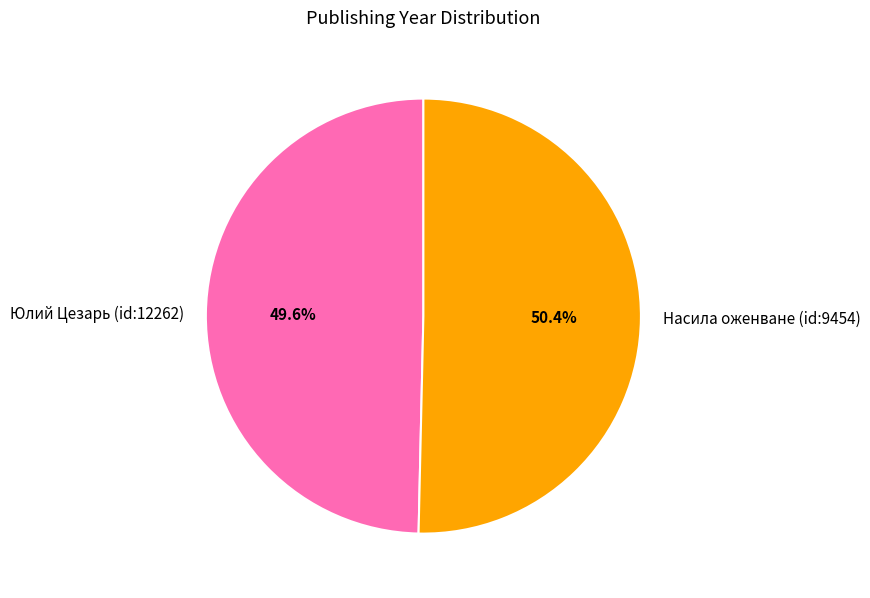

To the nearest percent, what is the difference between the Насила оженване (id:9454) and Юлий Цезарь (id:12262) slice percentages?

1%